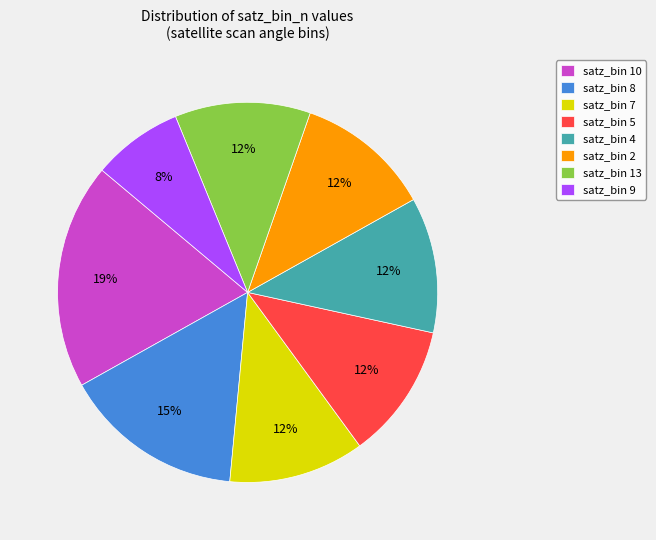

What percentage is the satz_bin 5 slice, to the nearest percent?

12%